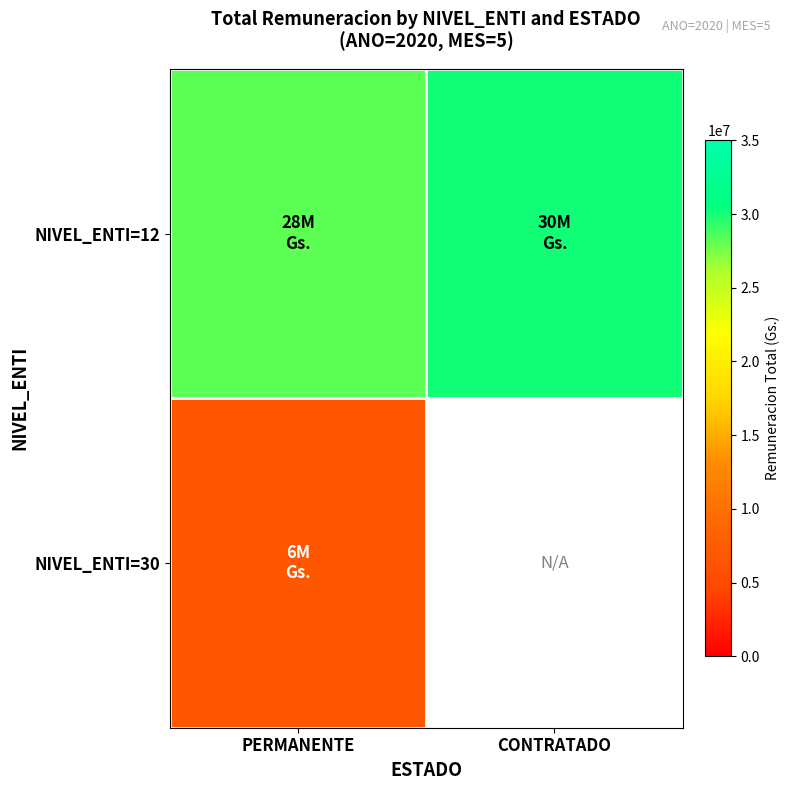

Reading left to right, transcribe all the data shown in this chart.

NIVEL_ENTI=12: PERMANENTE=28300000	CONTRATADO=30200000
NIVEL_ENTI=30: PERMANENTE=6800000	CONTRATADO=0